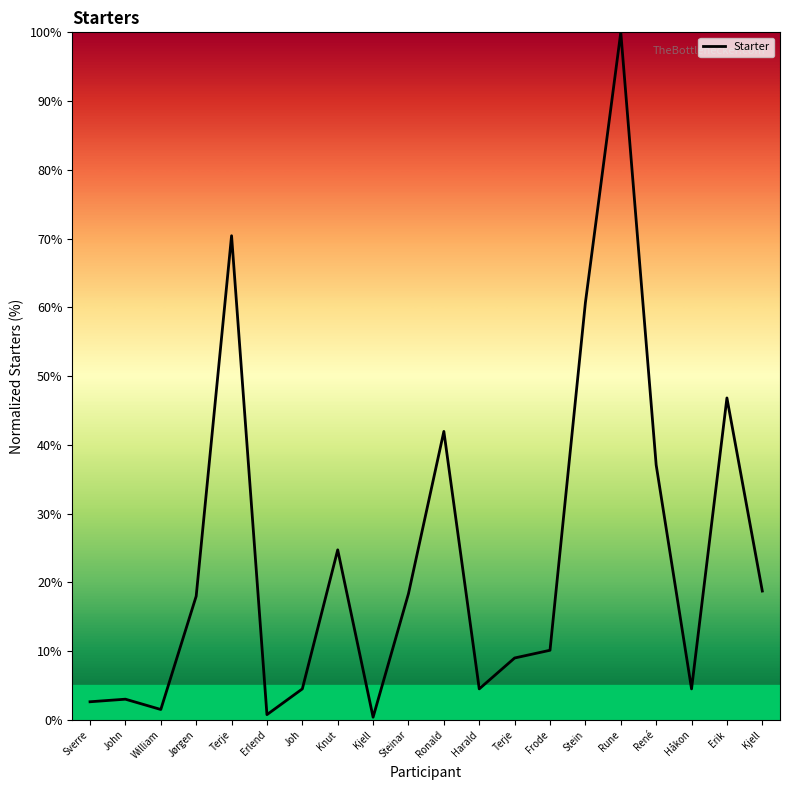

Is this an area chart (filled region under the line)?

Yes